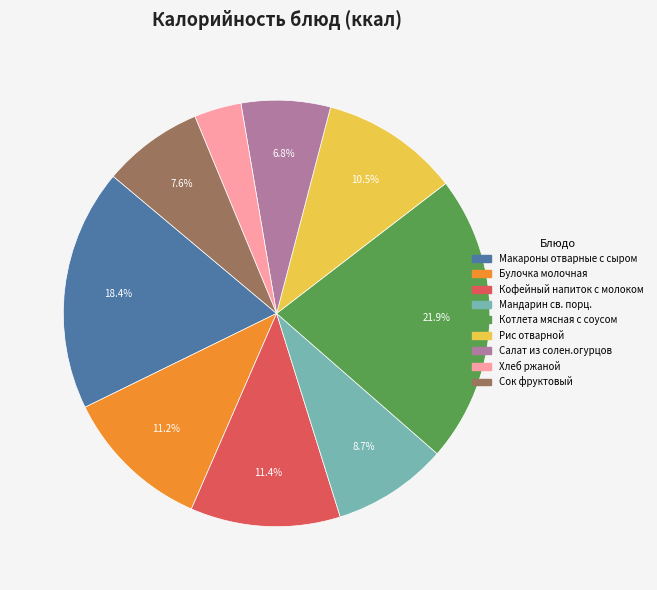

What percentage is the Мандарин св. порц. slice, to the nearest percent?

9%